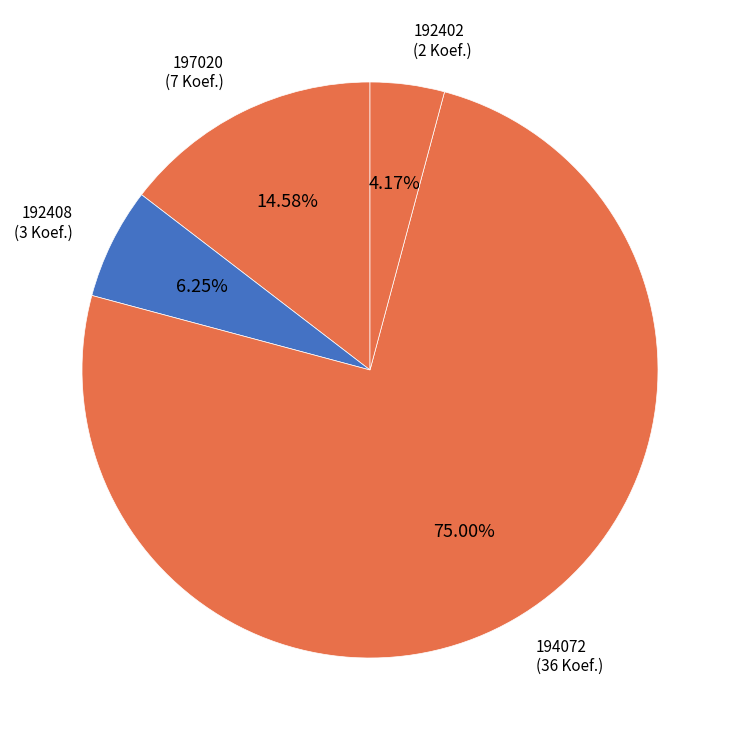

To the nearest percent, what portion does 192408 represent?

6%